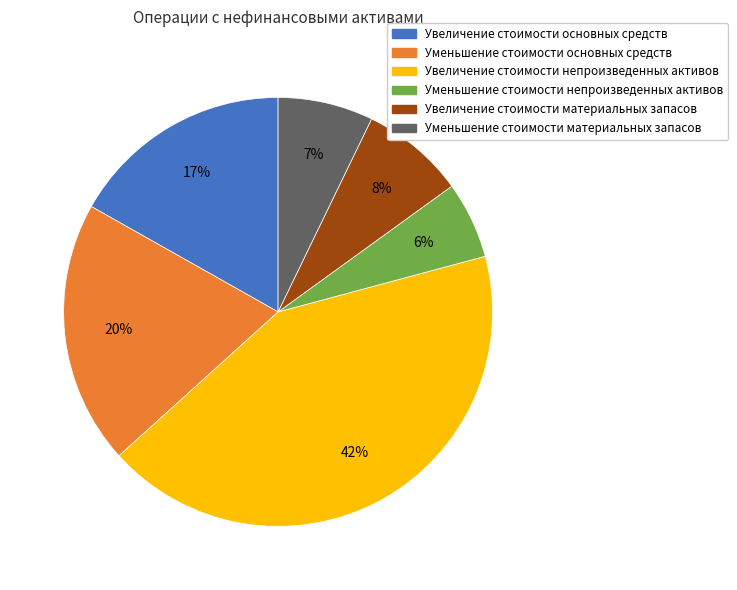

How many slices are in this pie chart?

6